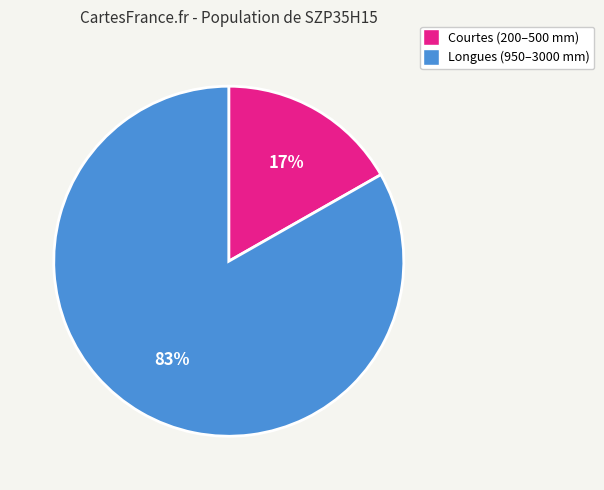

Count the number of slices in the pie.

2